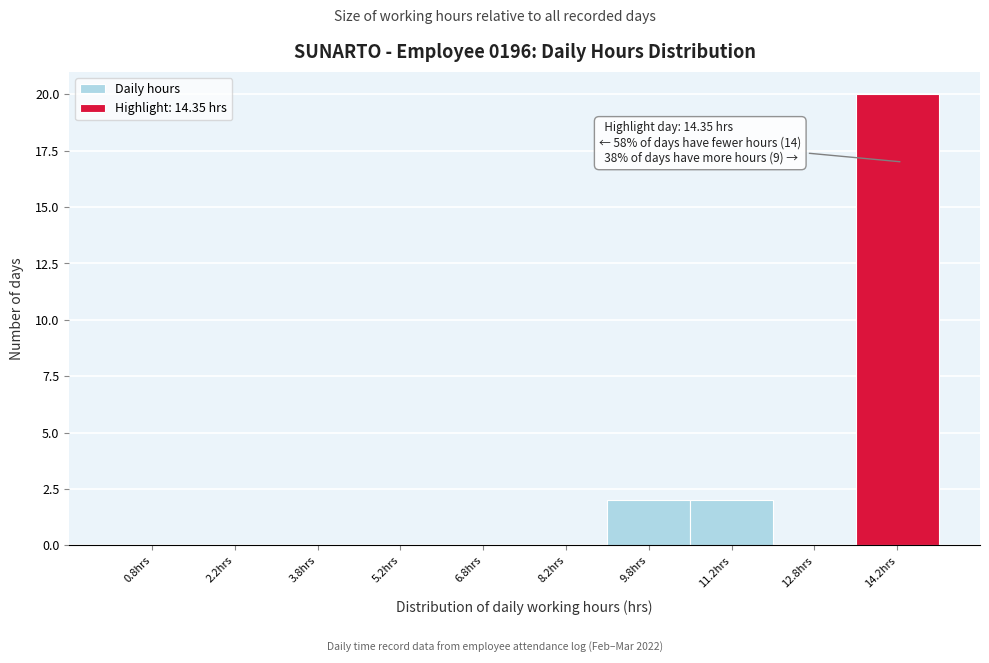

Which range on the x-axis has the tallest bar?

13.5 to 15.0